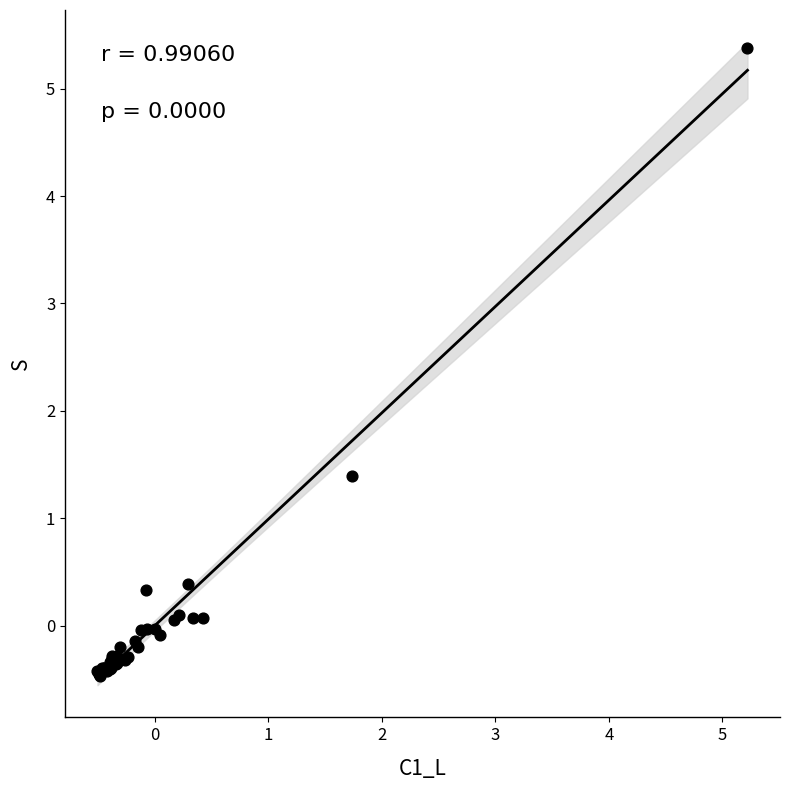

What Y value in the scatter plot is closest to 2?

1.4